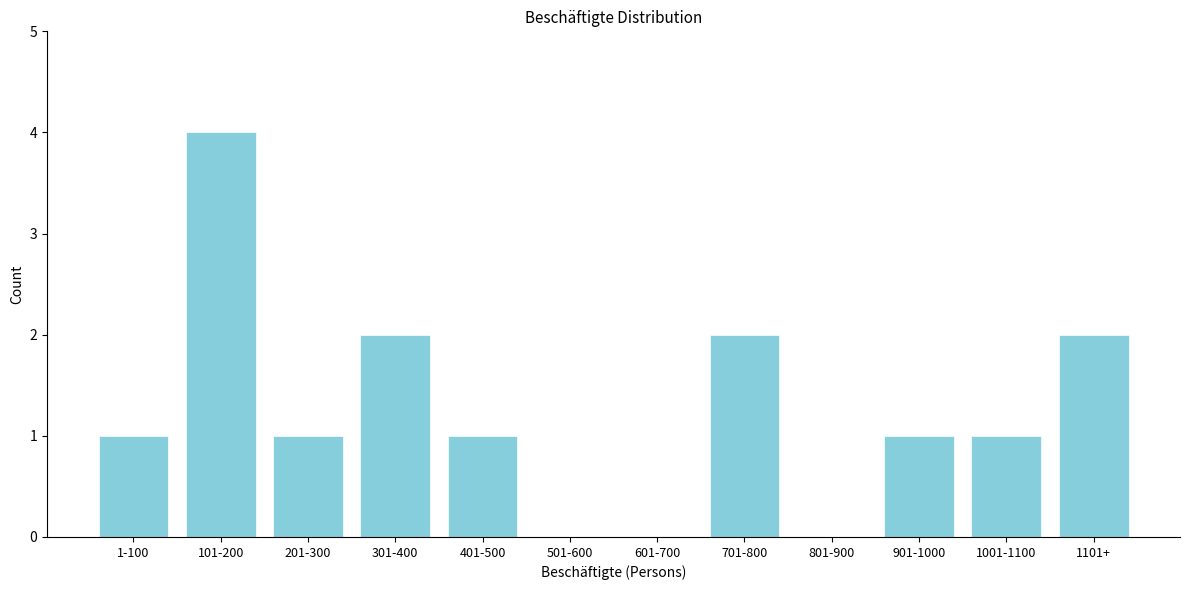

Reading right to left, list all the values displayed in this chart.

1101+=2	1001-1100=1	901-1000=1	801-900=0	701-800=2	601-700=0	501-600=0	401-500=1	301-400=2	201-300=1	101-200=4	1-100=1